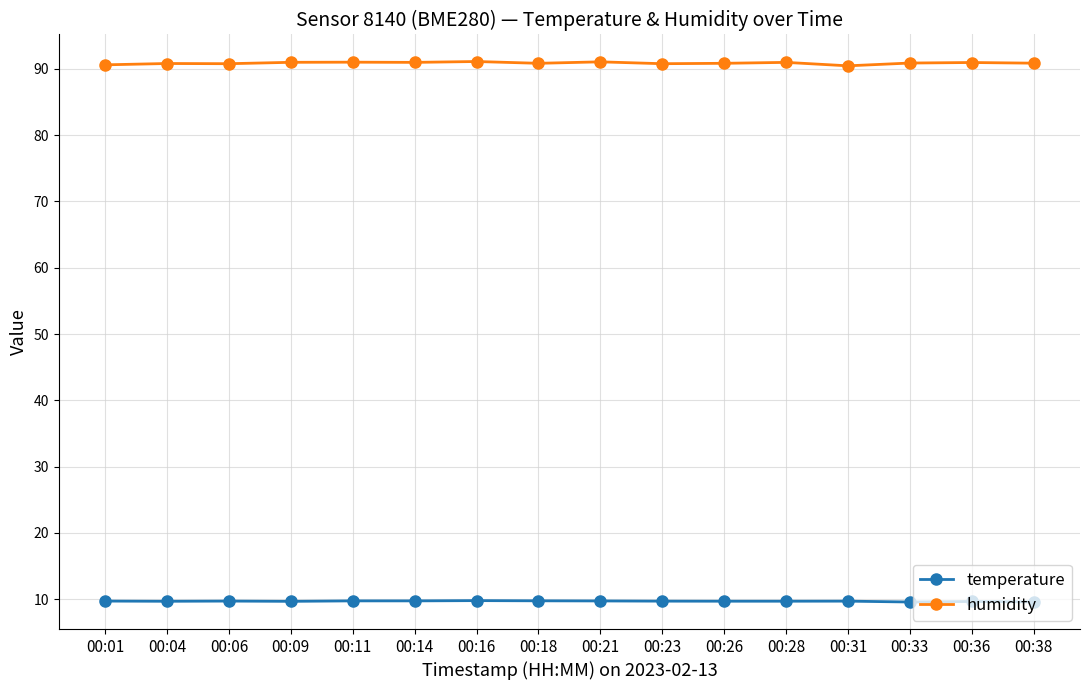

What is the difference between the highest and lowest values at 00:38?

81.2